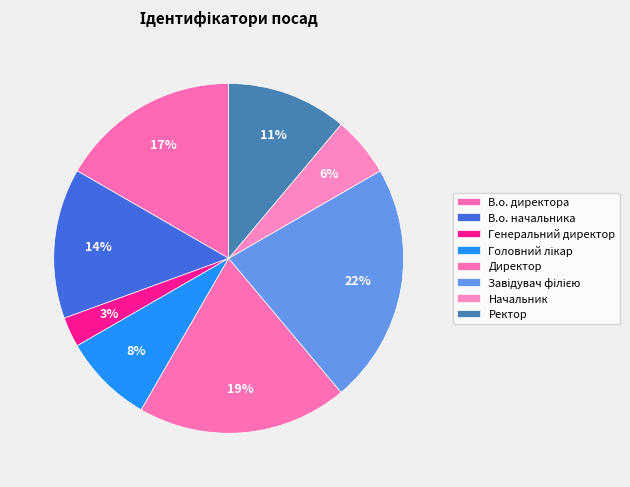

How many segments does this pie chart have?

8